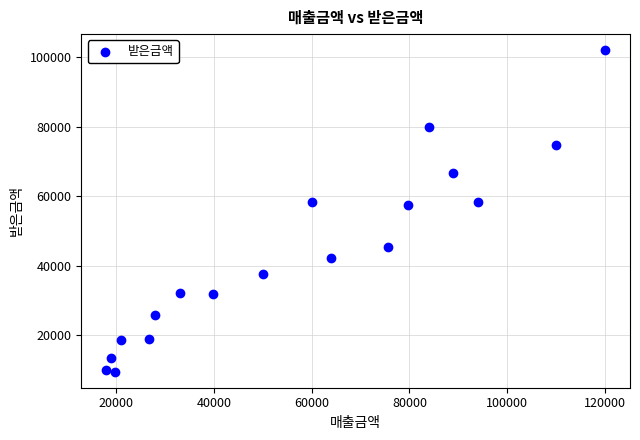

What is the range of X values (max minus min)?

102000